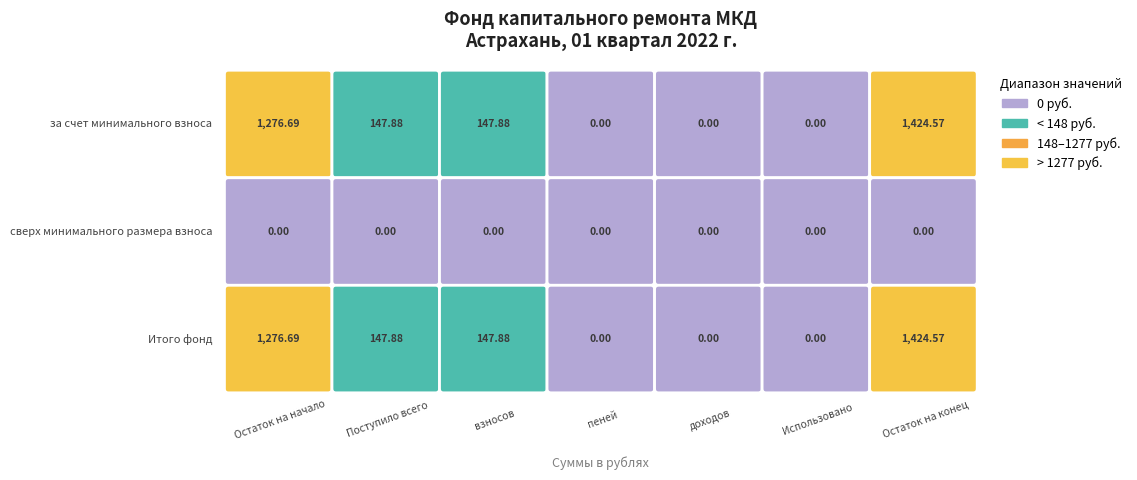

What is the difference between the highest and lowest values at Остаток на начало?

1276.7